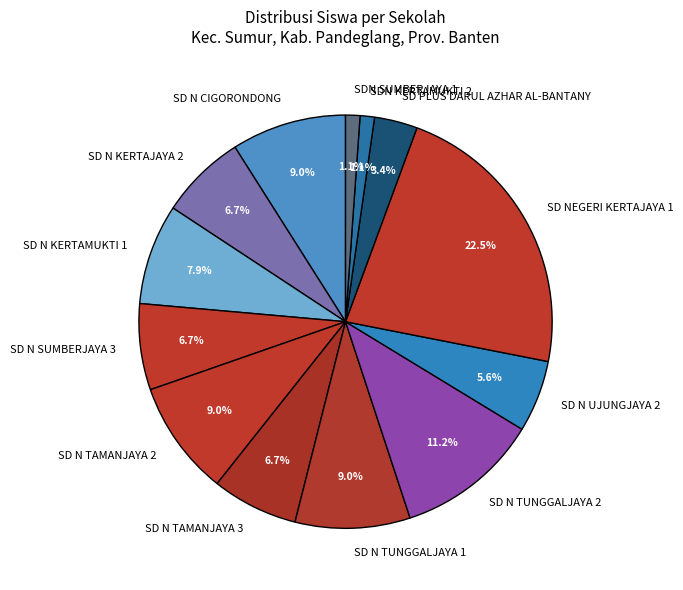

Is there any slice that represents more than half of the pie?

No